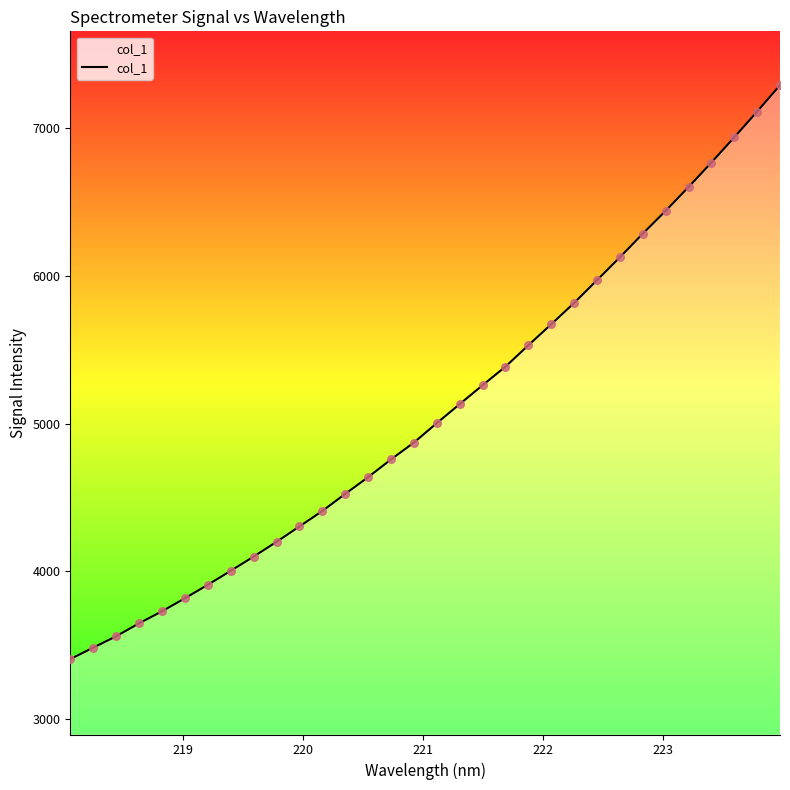

What is the smallest value displayed?

3404.5